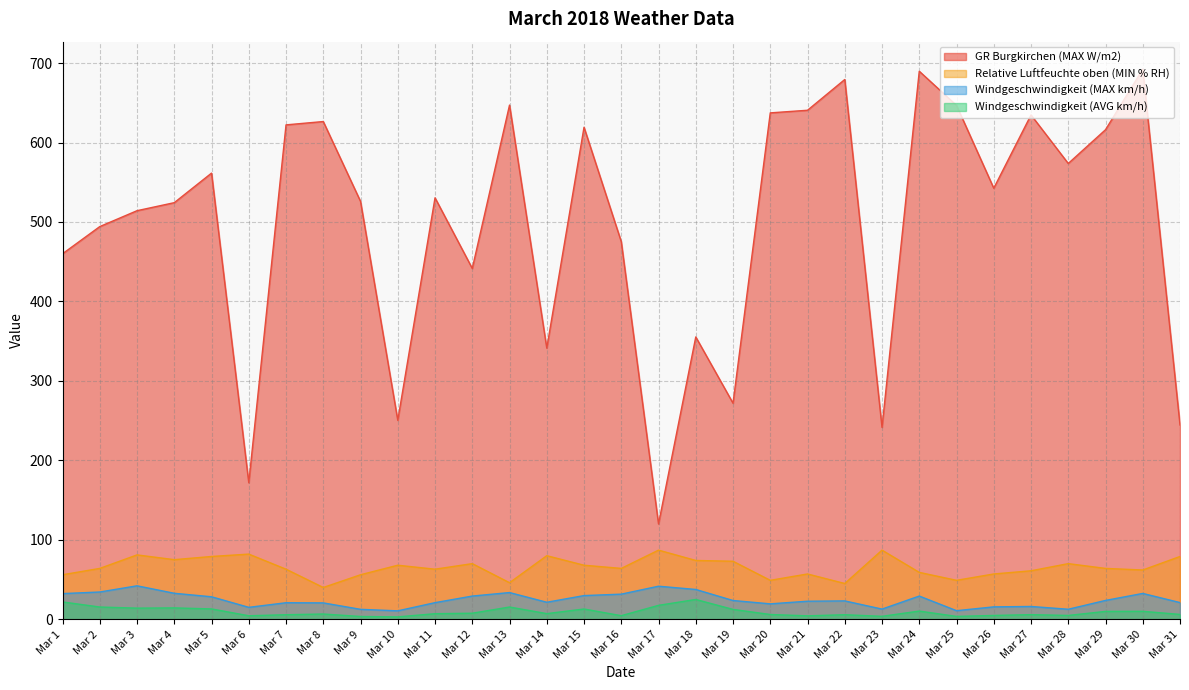

What is the average value of the Windgeschwindigkeit (MAX km/h) series?

24.4